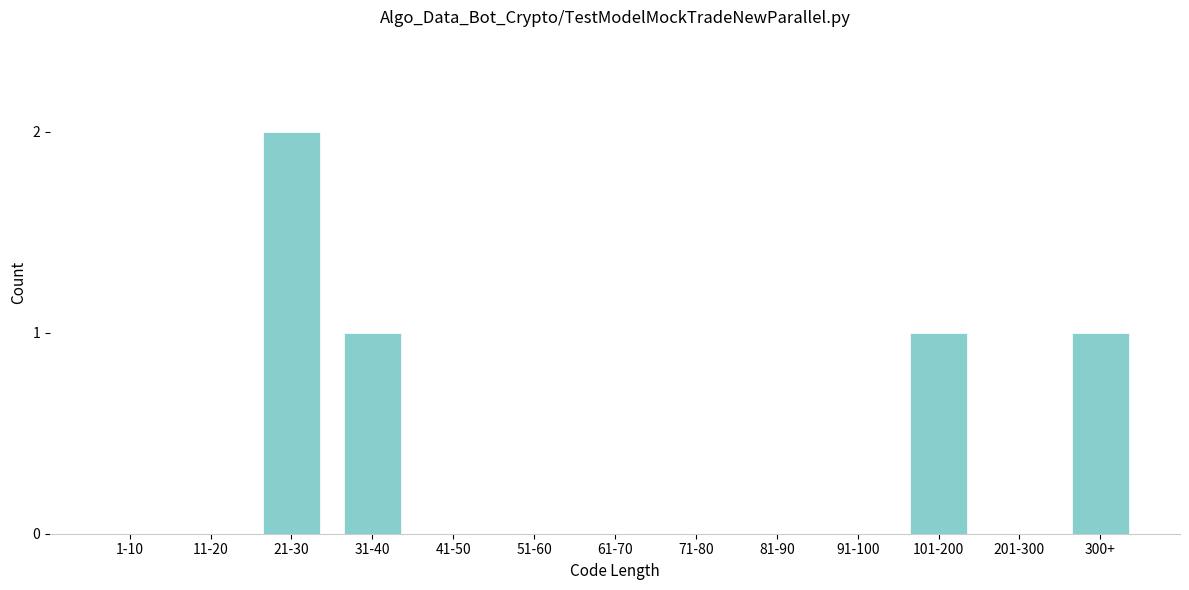

What is the change in value from 61-70 to 300+?

+1